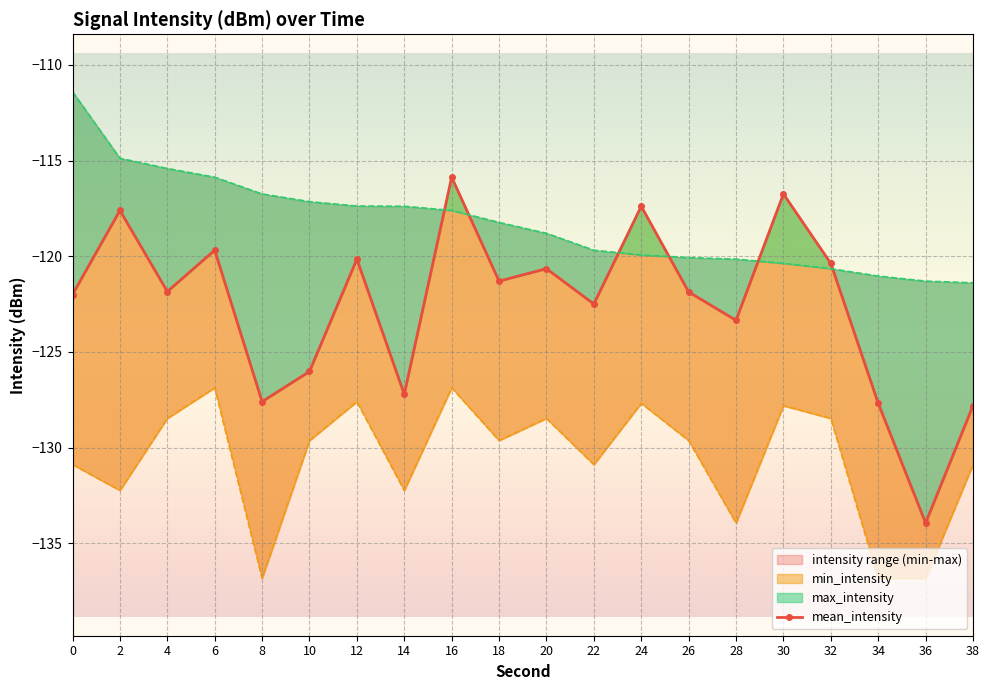

What is the average value?

-122.6